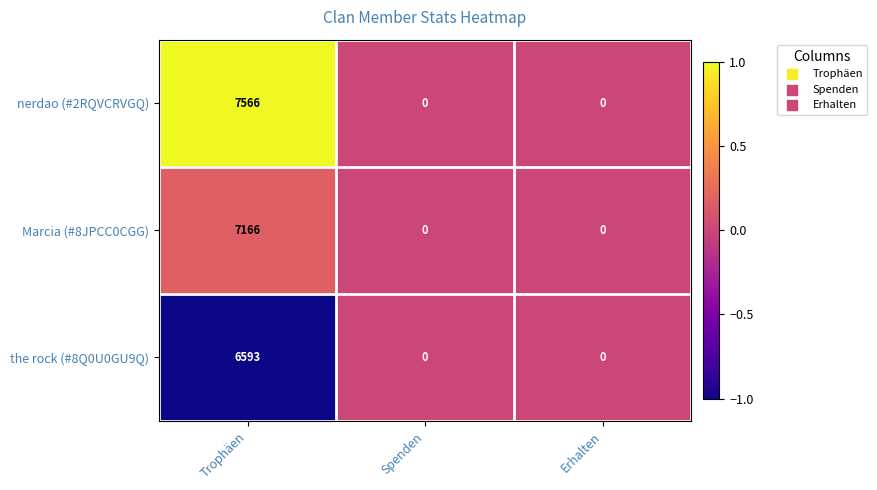

What is the average value of the nerdao (#2RQVCRVGQ) series?

2522